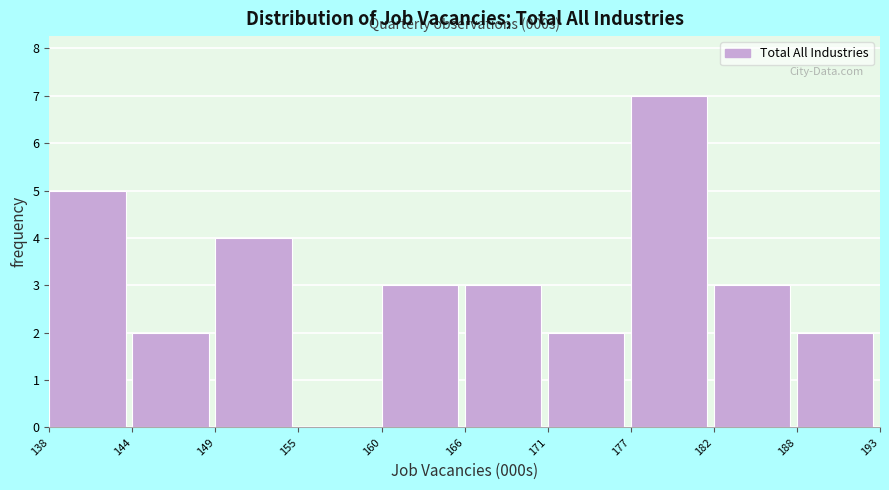

What value does the data have at 160?

3